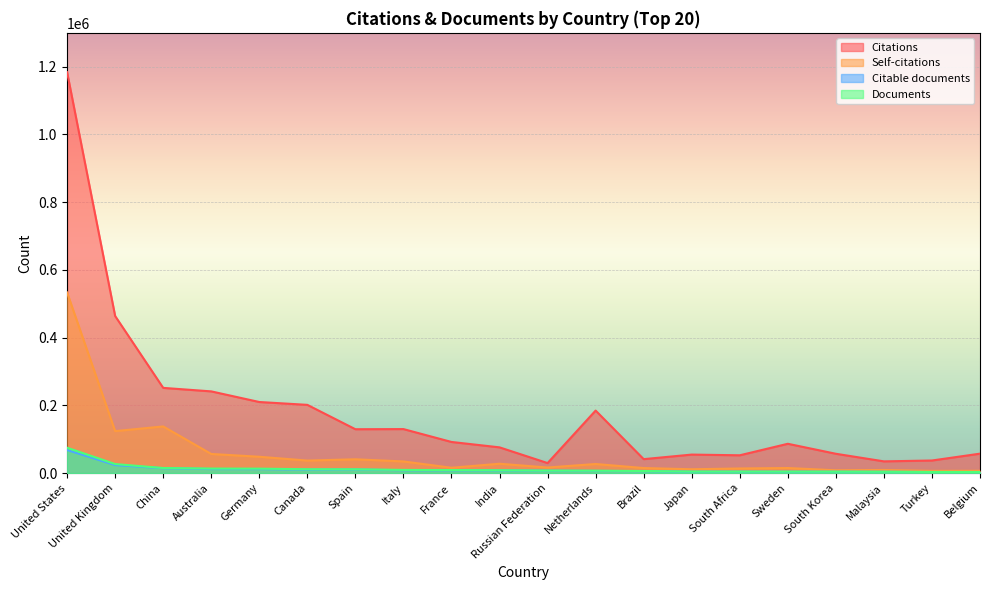

Reading right to left, extract all data points from this chart.

Citations: 57461	37238	34697	57141	86632	52641	54716	41248	184667	29650	76069	91996	130012	129591	201553	209970	241344	251680	463812	1183783
Self-citations: 6913	6652	9293	8392	15016	13698	11395	14973	26919	16535	27731	15848	34491	40833	37055	48314	56540	137836	124047	533463
Citable documents: 3150	3248	3920	4167	4068	4226	4234	5925	6543	7268	7897	8353	8529	10799	10347	11871	12037	14445	23756	68189
Documents: 3390	3418	4056	4327	4460	4510	4578	6216	7177	7486	8462	9065	9448	11296	11455	13170	13443	15032	26761	74975